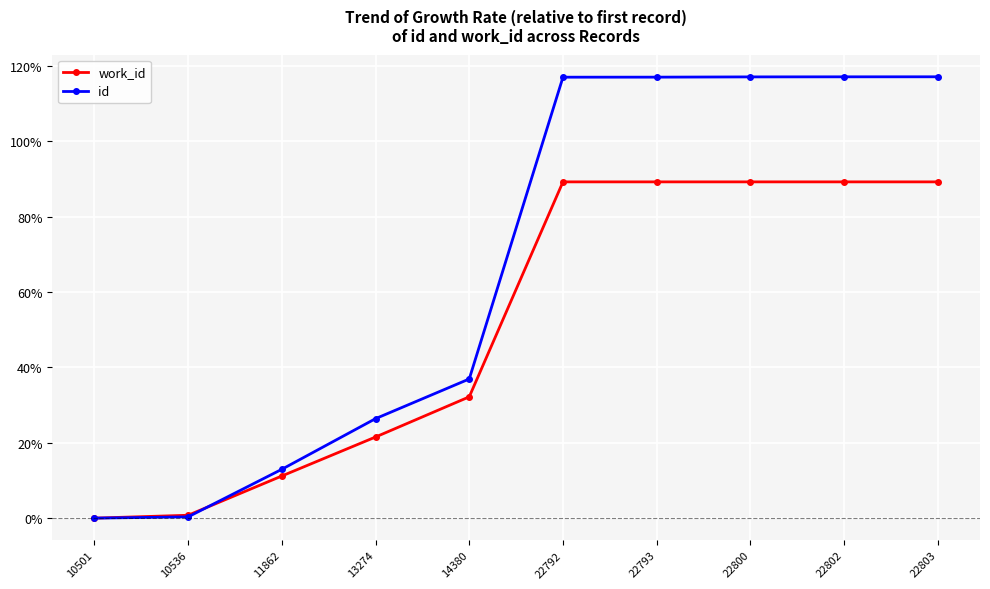

Count the number of data series in this chart.

2